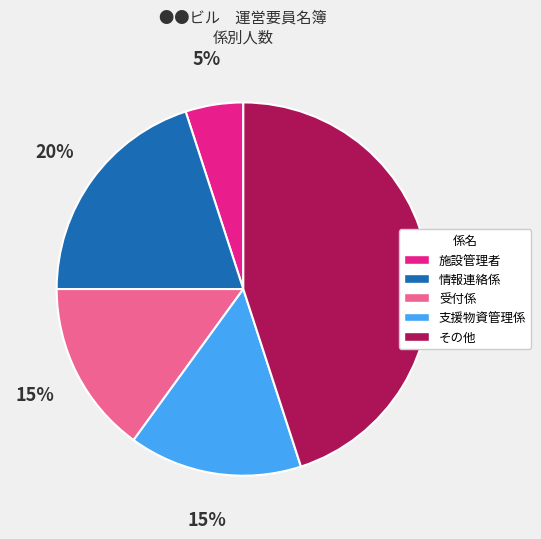

Is there any slice that represents more than half of the pie?

No